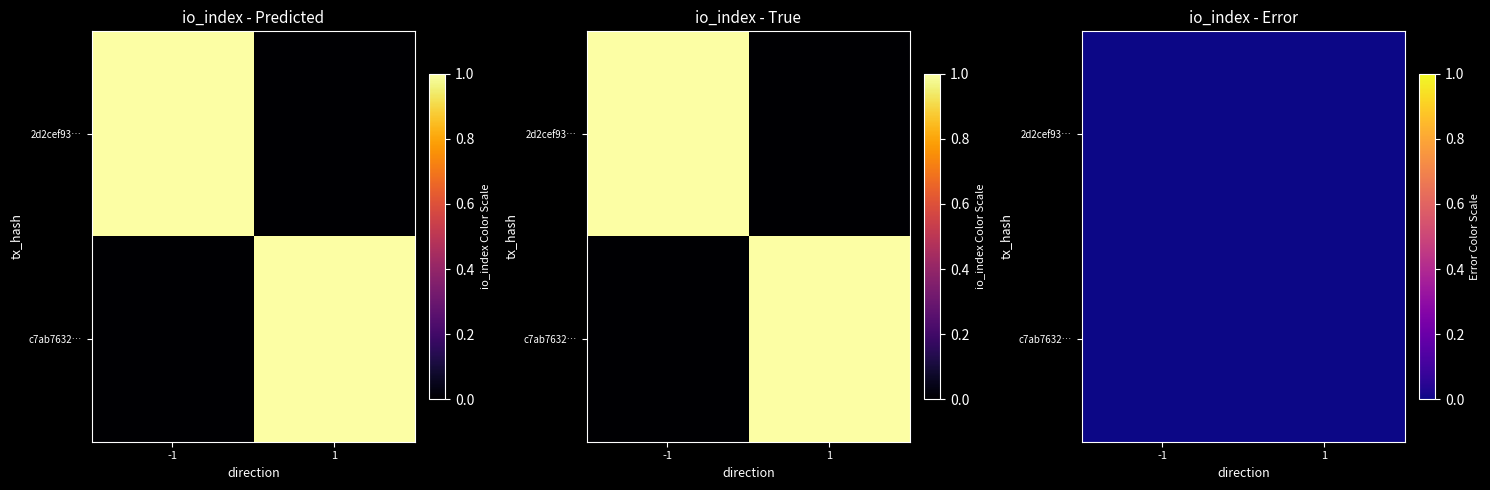

The 2d2cef933bdad0721199a8aeea921cd181a4288 series shows 0 at 1. True or false?

True